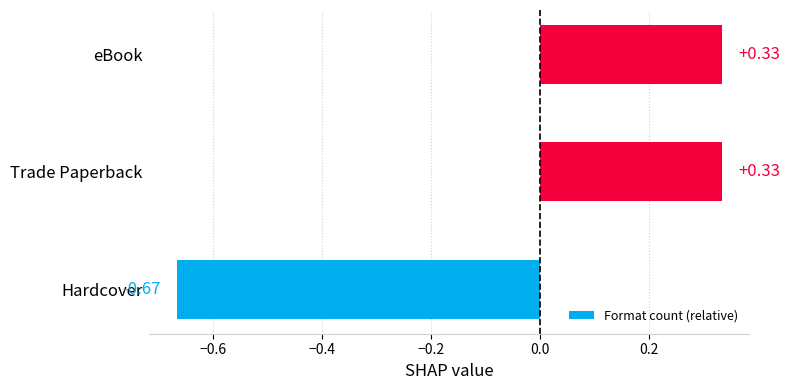

Which label corresponds to the smallest value in the chart?

Hardcover